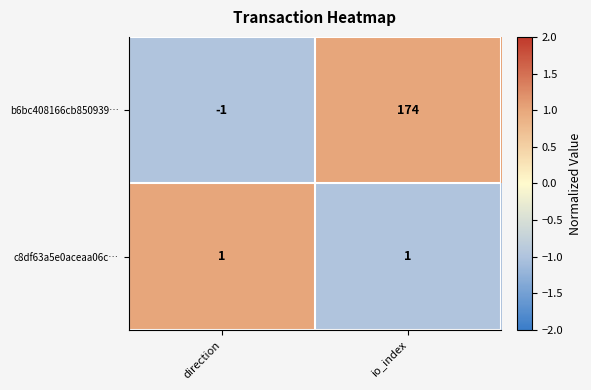

Reading left to right, extract all data points from this chart.

b6bc408166cb850939…: -1	174
c8df63a5e0aceaa06c…: 1	1